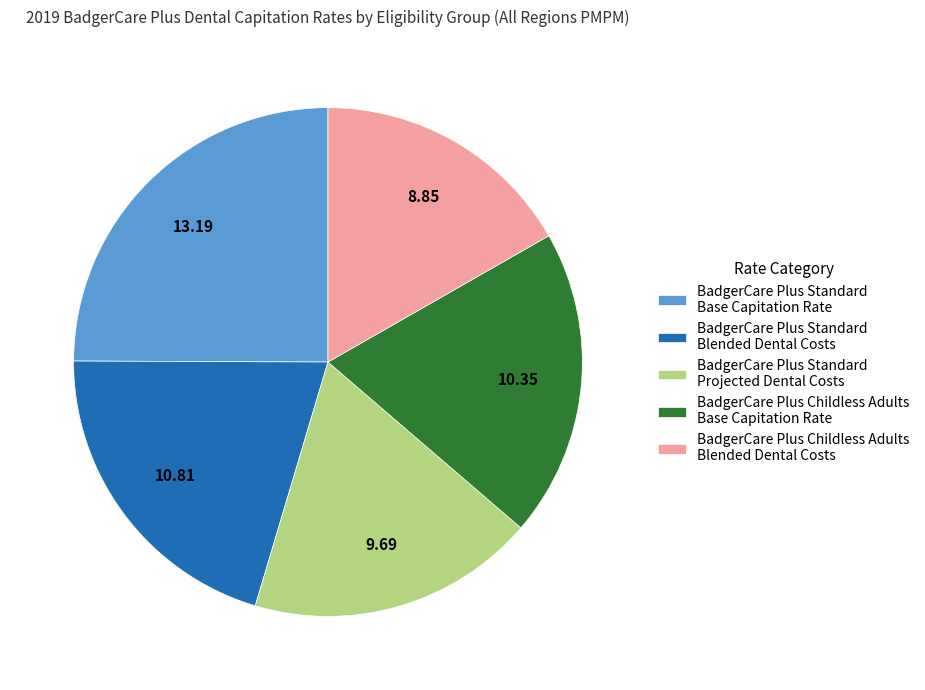

Do BadgerCare Plus Standard Base Capitation Rate and BadgerCare Plus Standard Blended Dental Costs together represent more than half of the pie?

No